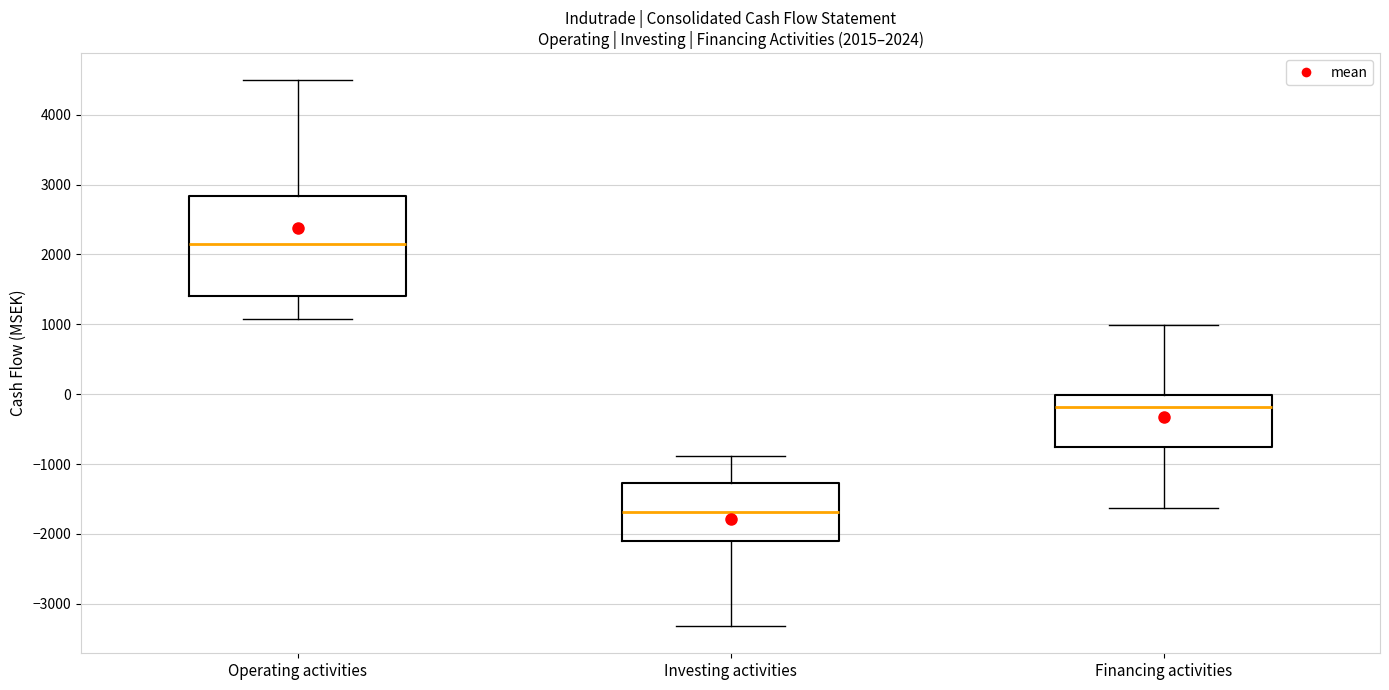

Comparing the boxes themselves (not the whiskers), which one is the tallest?

Operating activities